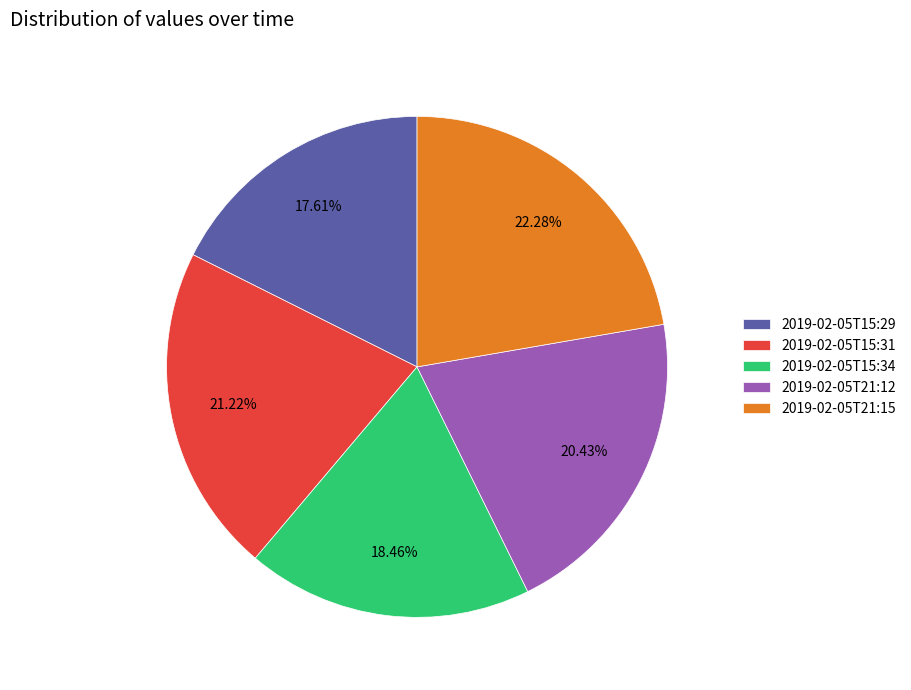

To the nearest percent, what is the average slice percentage?

20%